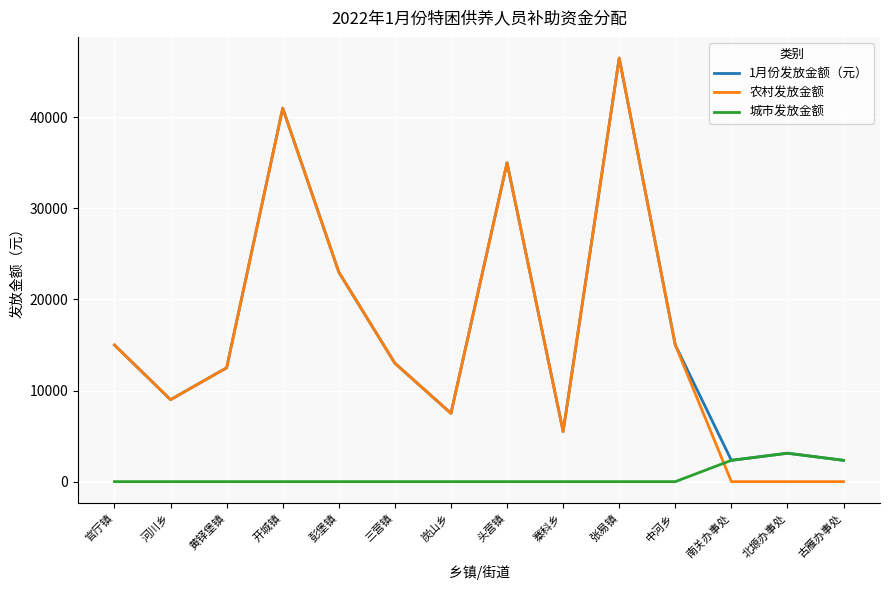

Between which two adjacent categories do 农村发放金额 and 城市发放金额 first intersect?

中河乡 and 南关办事处